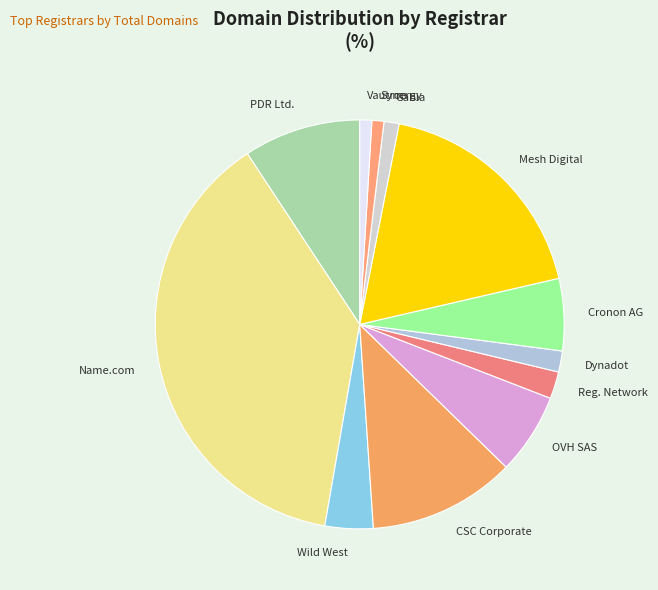

Which has a higher value, Gabia or Cronon AG?

Cronon AG